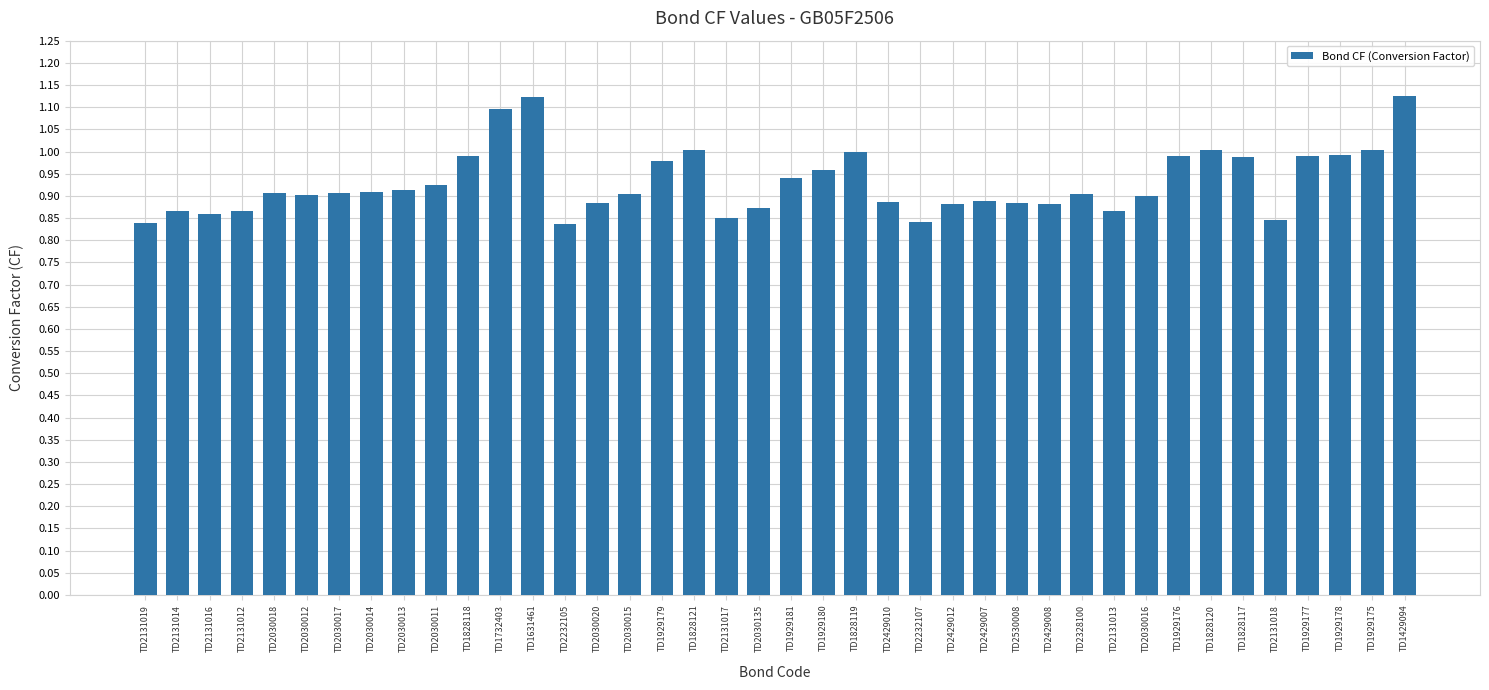

What is the difference between the maximum and minimum values?

0.3